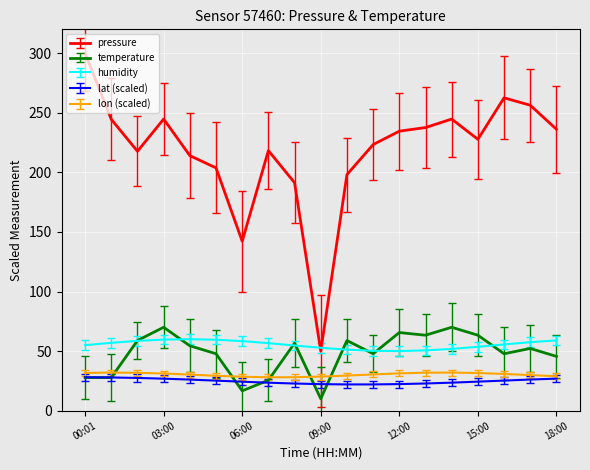

True or false: lat (scaled) and humidity cross at least once.

False